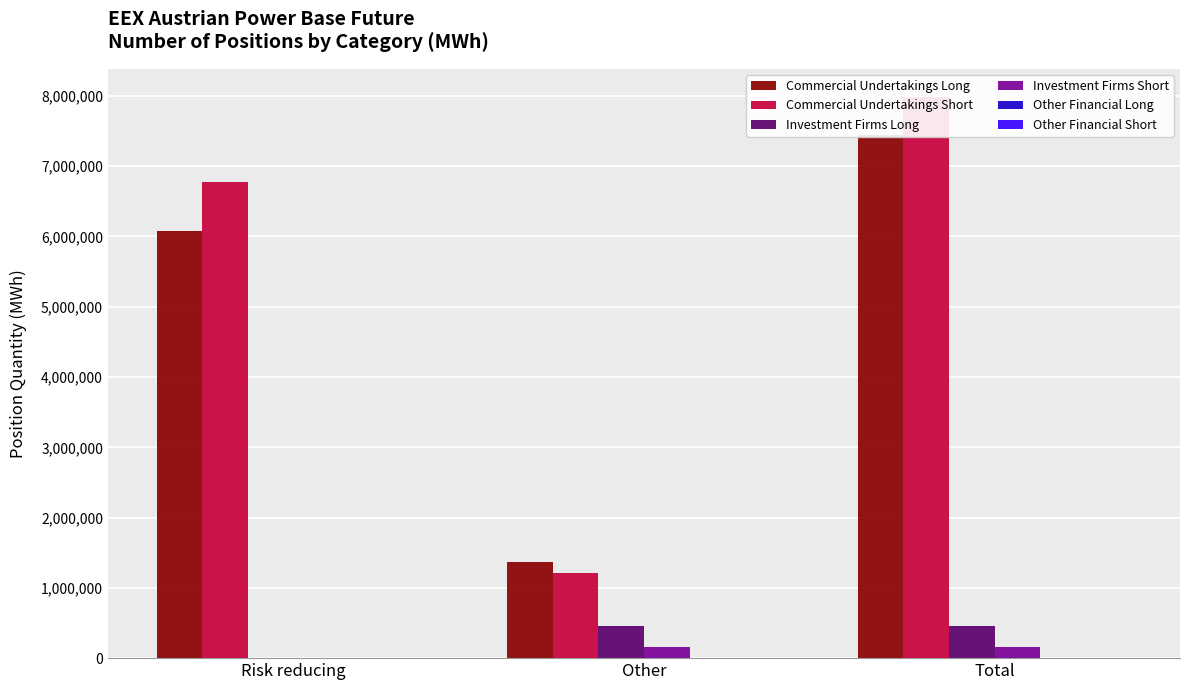

Rank the series by their maximum value, from lowest to highest.

Other Financial Long, Other Financial Short, Investment Firms Short, Investment Firms Long, Commercial Undertakings Long, Commercial Undertakings Short